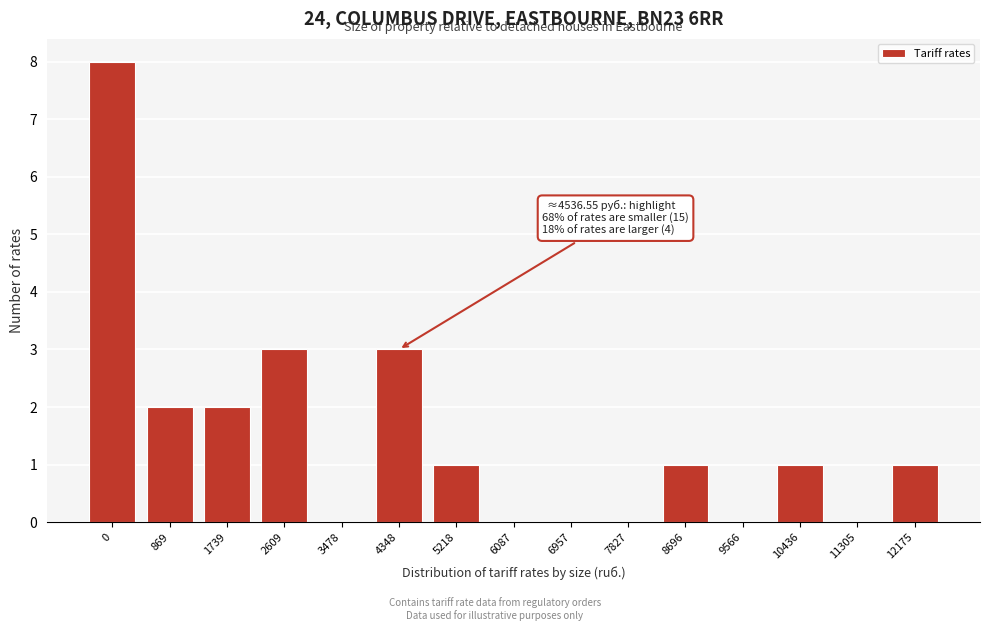

Reading left to right, what are all the values shown in this chart?

0=8	869=2	1739=2	2609=3	3478=0	4348=3	5218=1	6087=0	6957=0	7827=0	8696=1	9566=0	10436=1	11305=0	12175=1